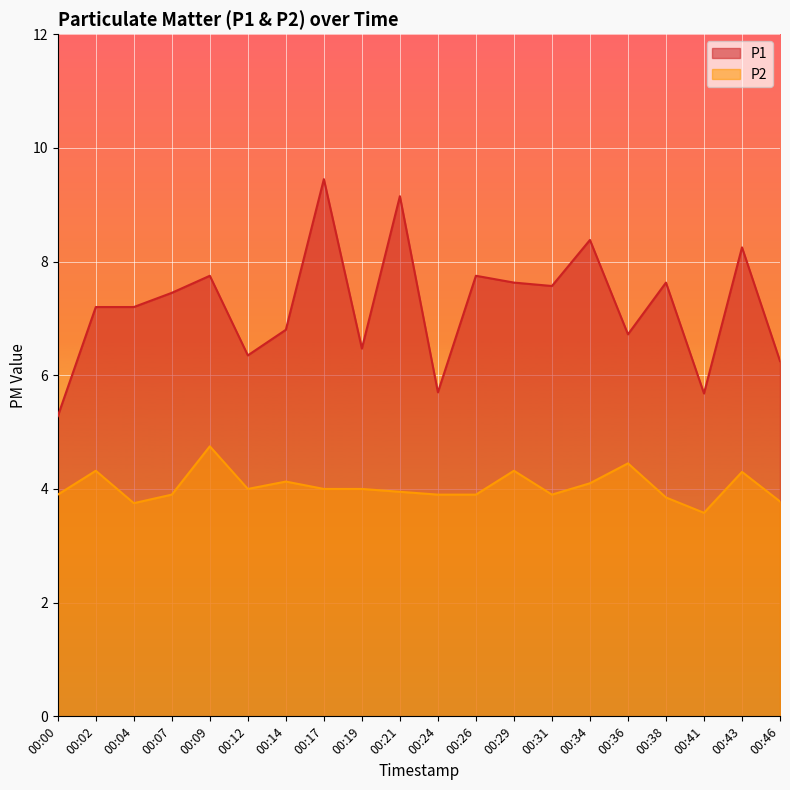

Reading left to right, transcribe all the data shown in this chart.

P1: 00:00=5.3	00:02=7.2	00:04=7.2	00:07=7.5	00:09=7.8	00:12=6.3	00:14=6.8	00:17=9.4	00:19=6.5	00:21=9.2	00:24=5.7	00:26=7.8	00:29=7.6	00:31=7.6	00:34=8.4	00:36=6.7	00:38=7.6	00:41=5.7	00:43=8.2	00:46=6.2
P2: 00:00=3.9	00:02=4.3	00:04=3.8	00:07=3.9	00:09=4.8	00:12=4.0	00:14=4.1	00:17=4.0	00:19=4.0	00:21=4.0	00:24=3.9	00:26=3.9	00:29=4.3	00:31=3.9	00:34=4.1	00:36=4.5	00:38=3.9	00:41=3.6	00:43=4.3	00:46=3.8